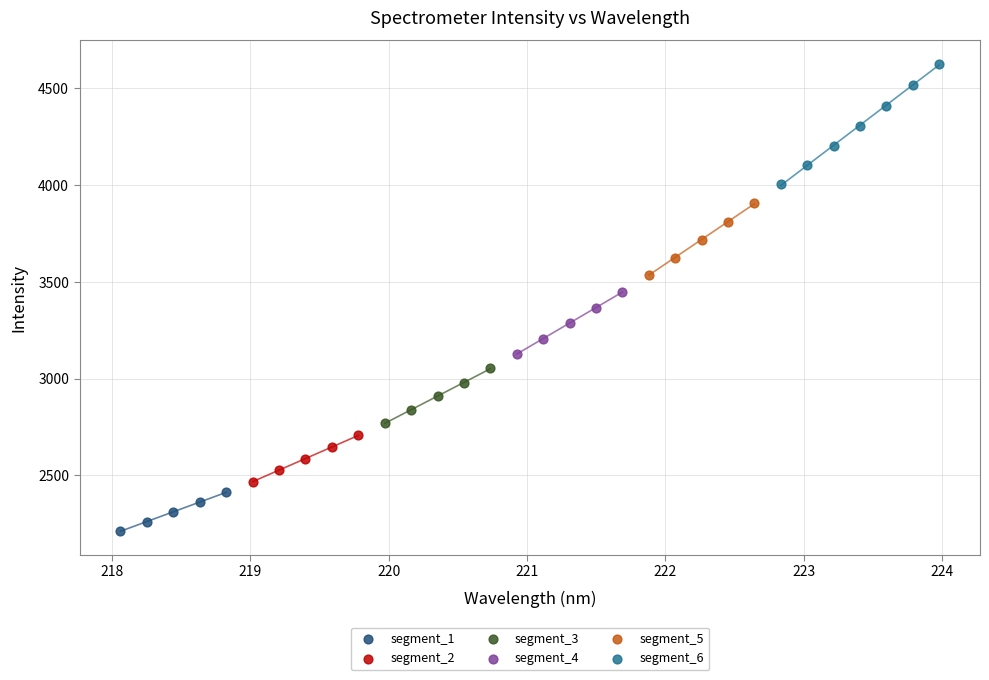

Which series has the widest spread of Y values?

segment_6